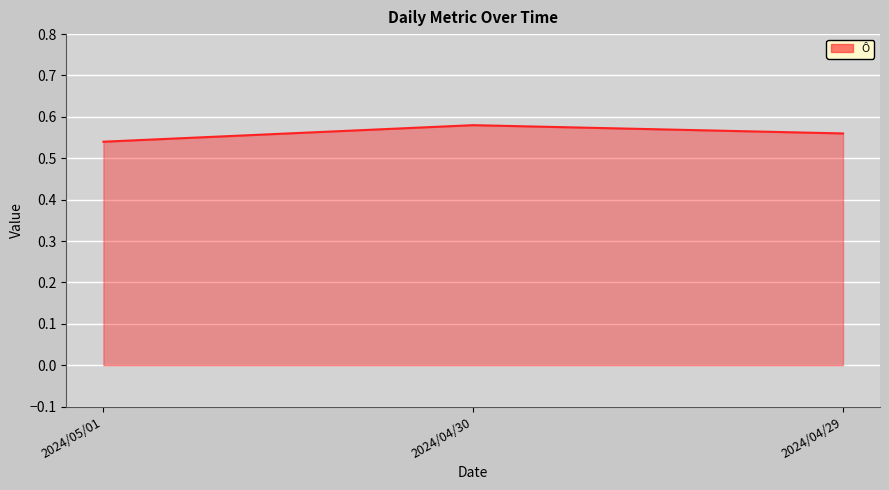

Count the values in the range 0 to 1.

3